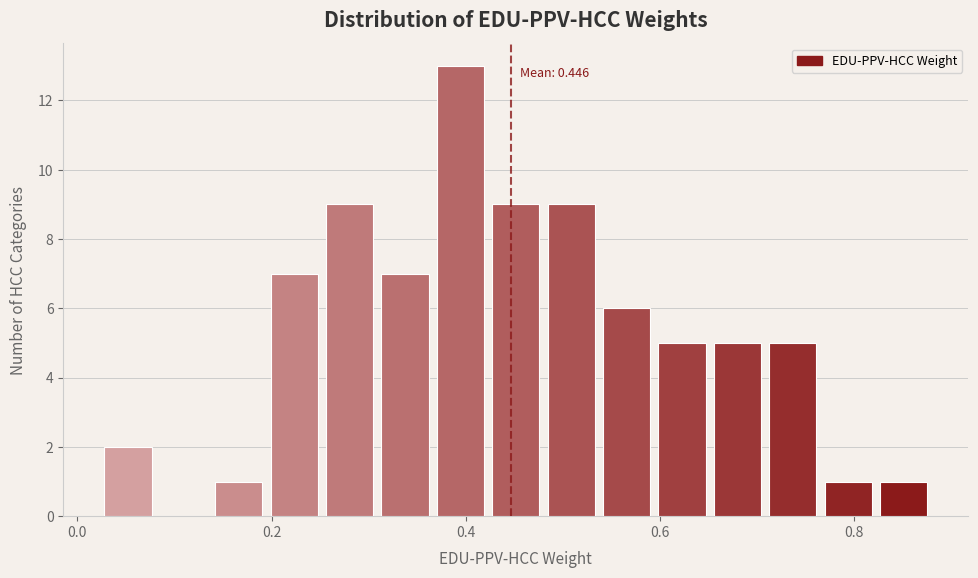

Read against the x-axis, roughly where is the centre of the tallest bar?

0.40